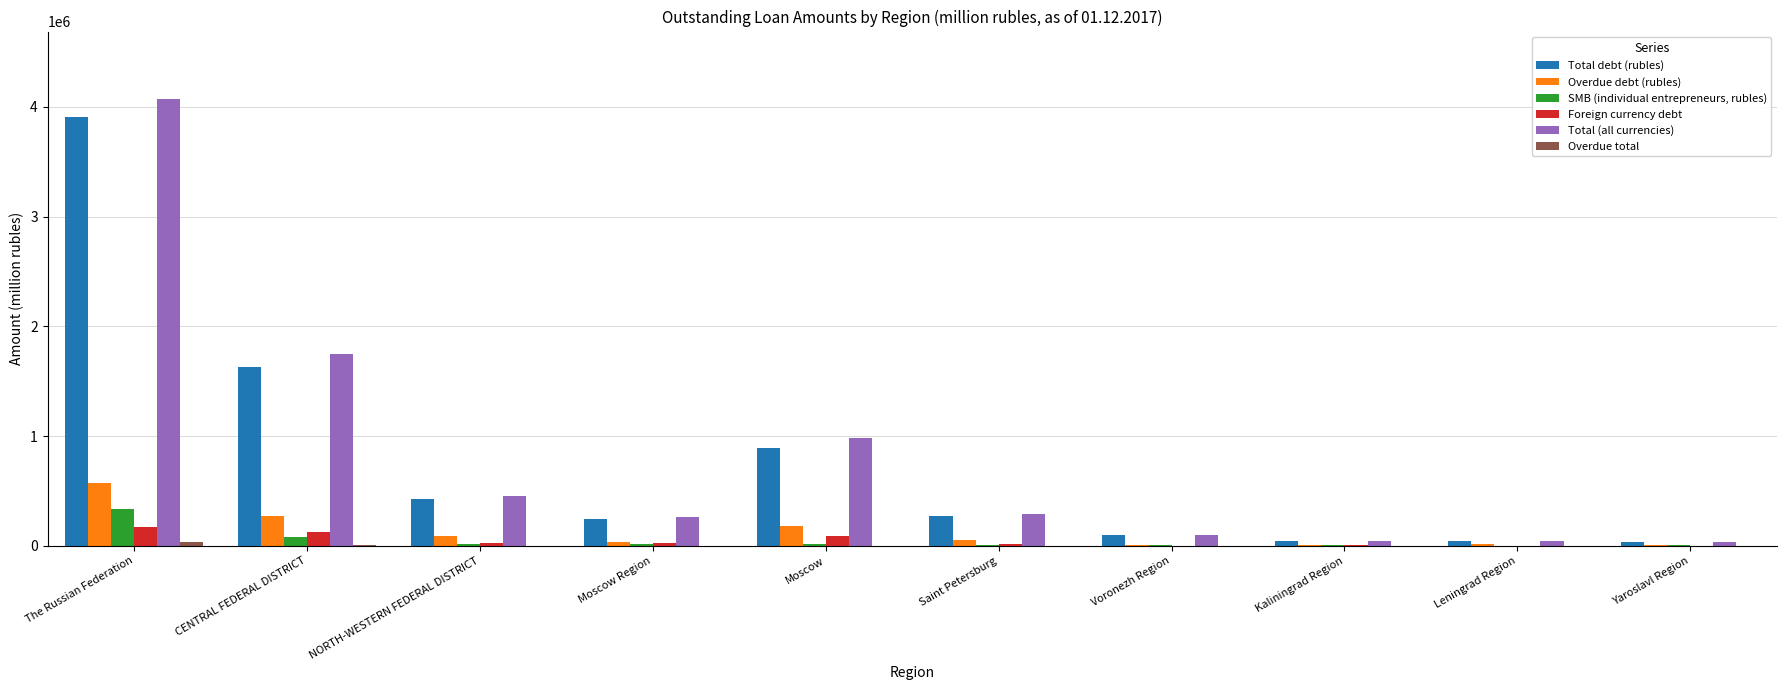

What is the highest value of the Total debt (rubles) series?

3909445